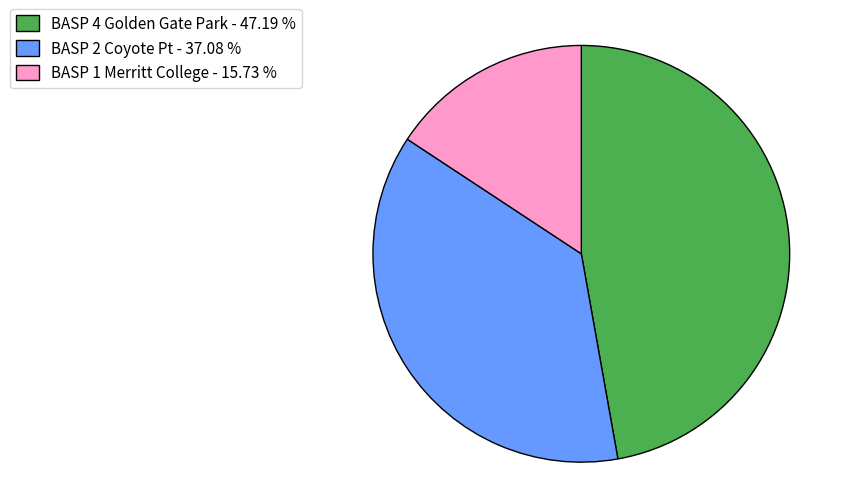

Is it true that BASP 1 Merritt College is 16% of the pie?

True